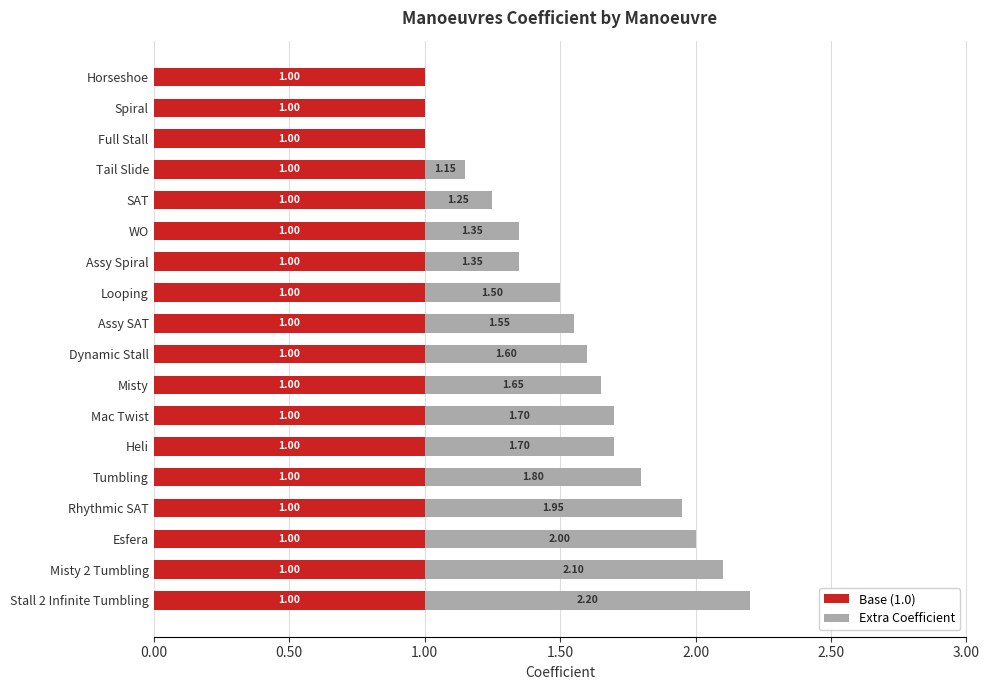

At which category is the sum across all series the highest?

Stall 2 Infinite Tumbling